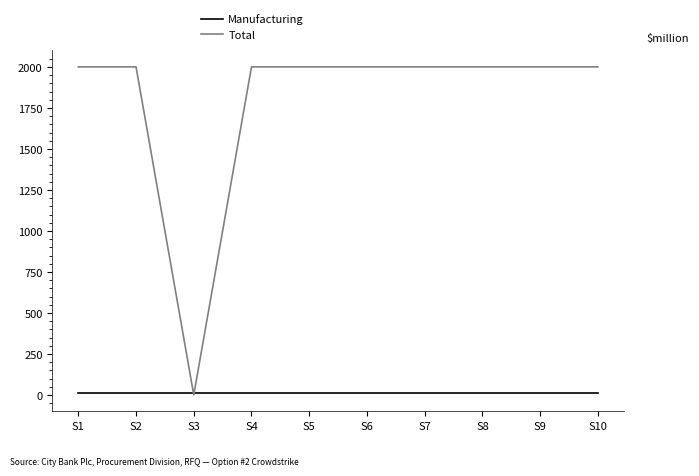

Rank the series at S1 from lowest to highest value.

Manufacturing, Total